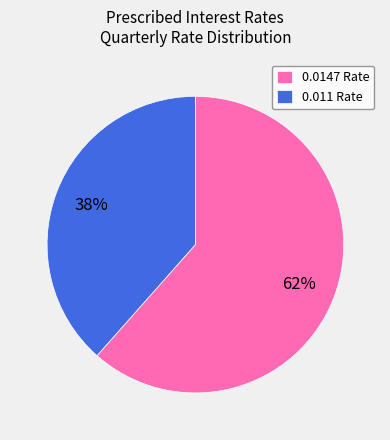

Which slice represents more than half of the pie?

0.0147 Rate